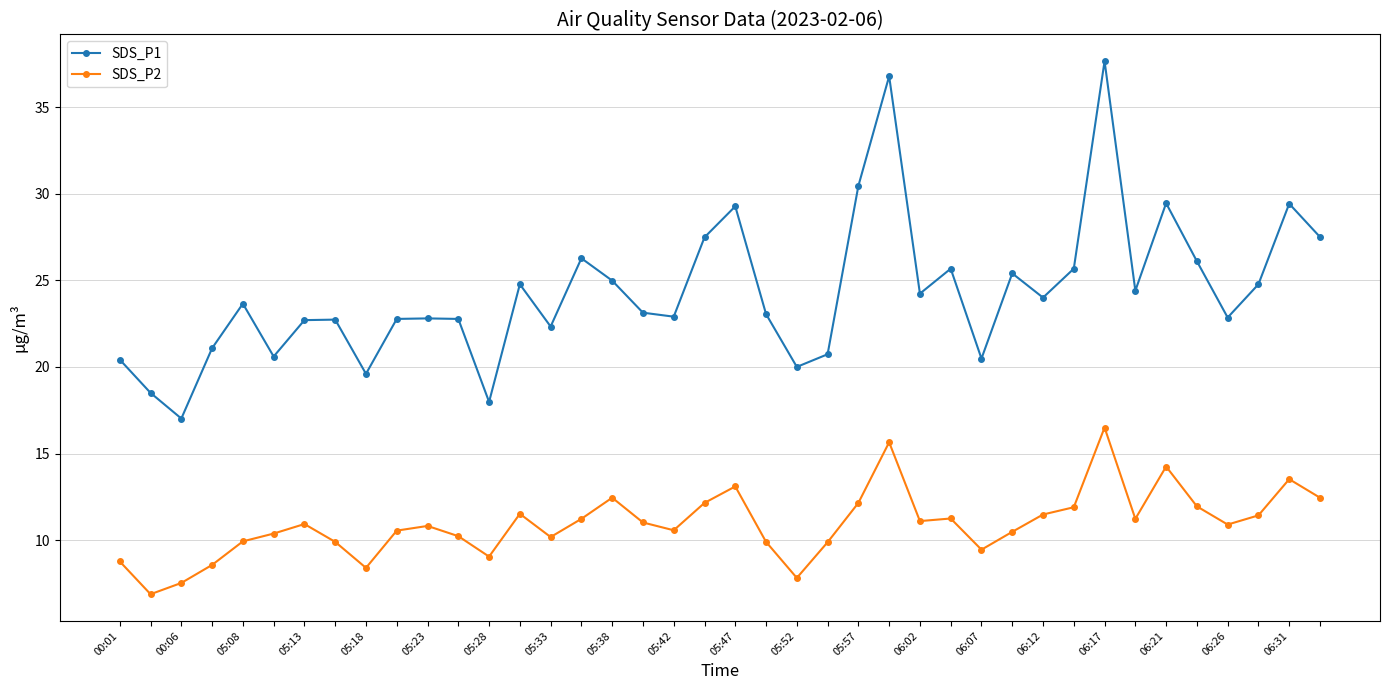

Rank the series by their maximum value, from highest to lowest.

SDS_P1, SDS_P2